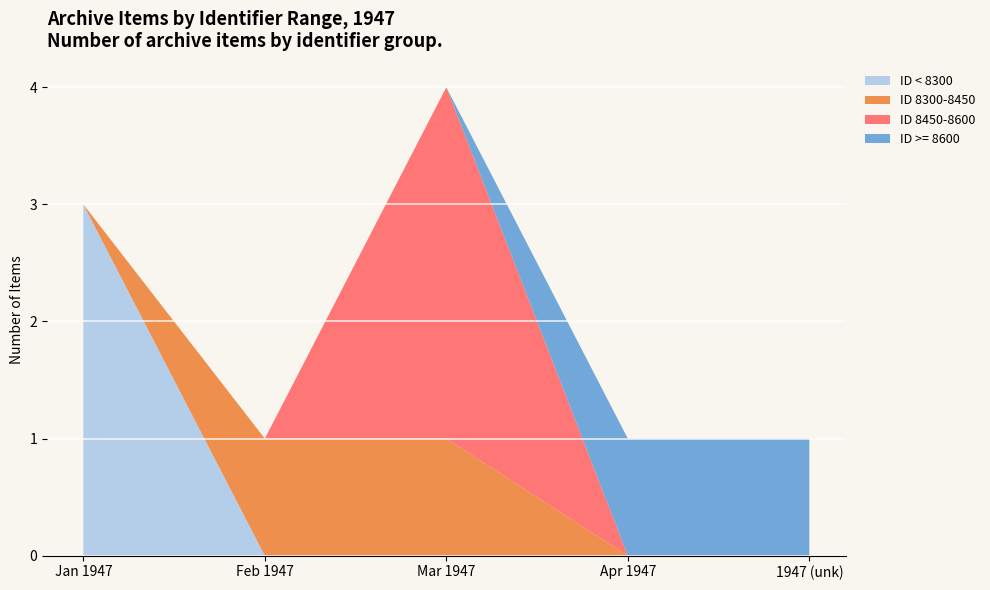

At which category is the sum across all series the highest?

Mar 1947